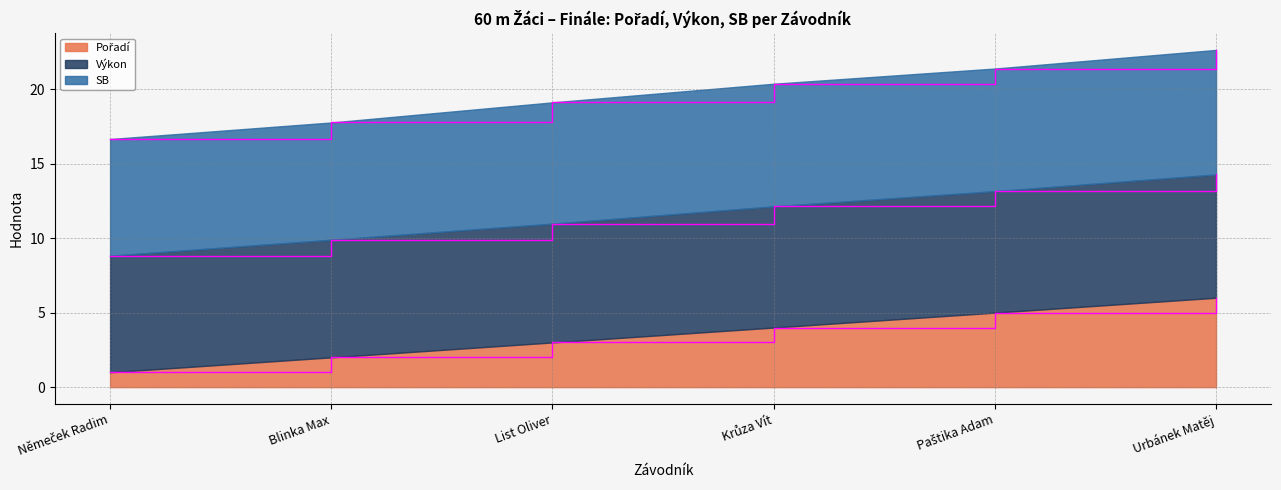

Does the chart display data point markers on the line(s)?

No